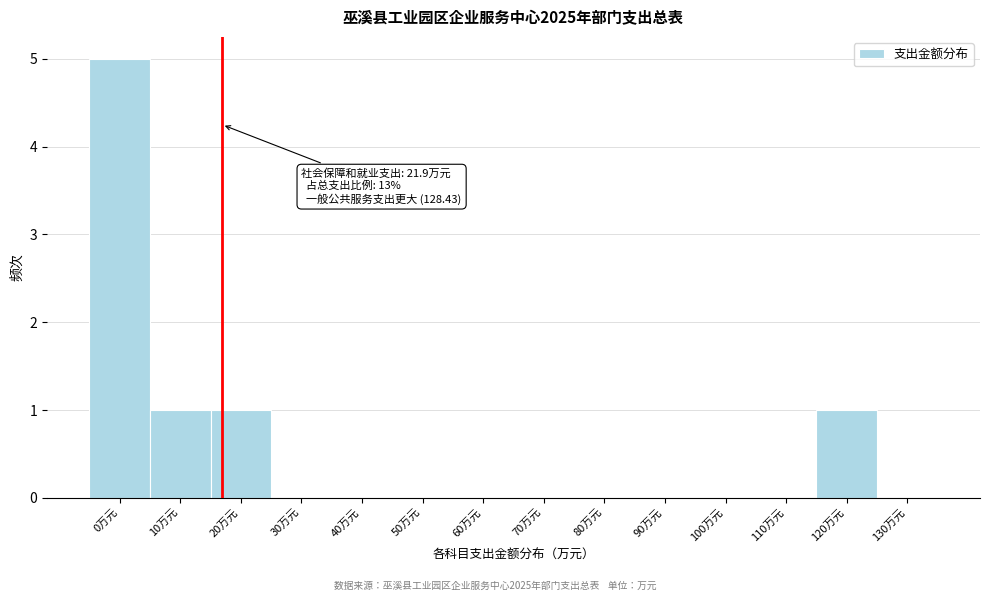

Reading left to right, what are all the values shown in this chart?

0万元=5	10万元=1	20万元=1	30万元=0	40万元=0	50万元=0	60万元=0	70万元=0	80万元=0	90万元=0	100万元=0	110万元=0	120万元=1	130万元=0